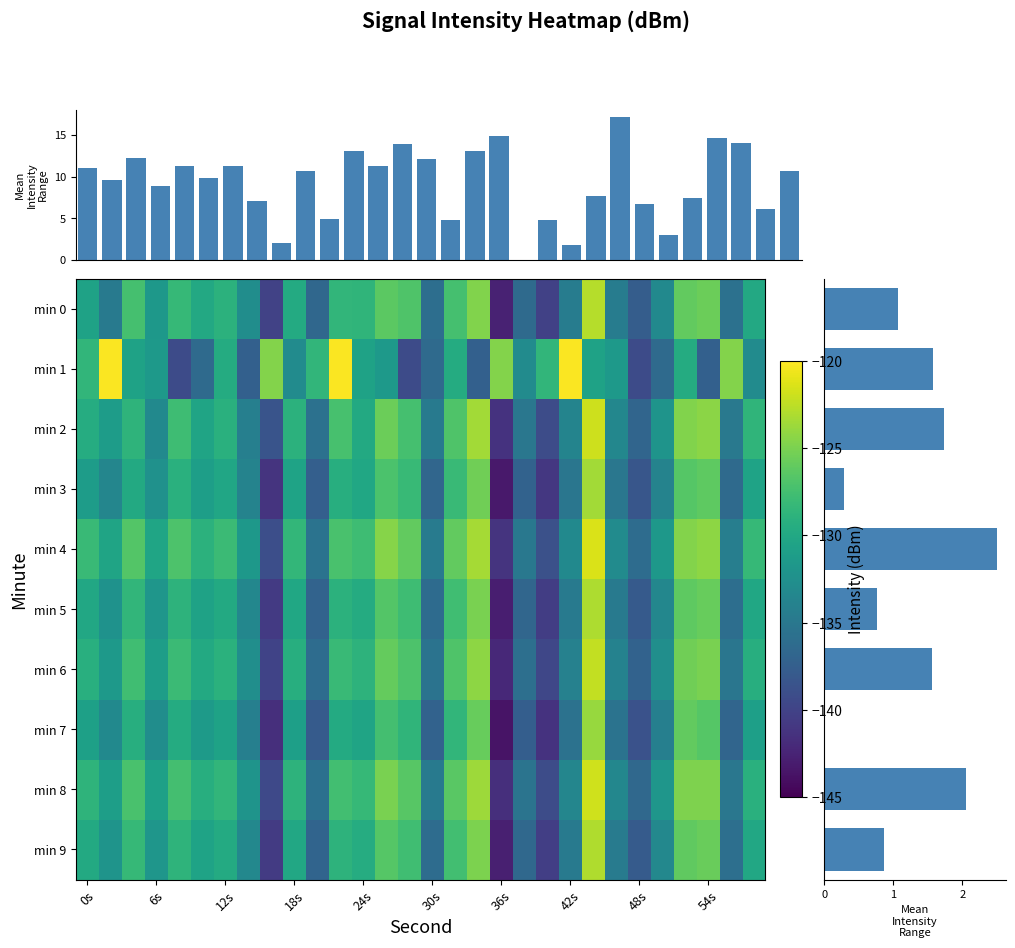

Rank the series at 18s from lowest to highest value.

min 1, min 7, min 3, min 5, min 9, min 0, min 6, min 2, min 8, min 4